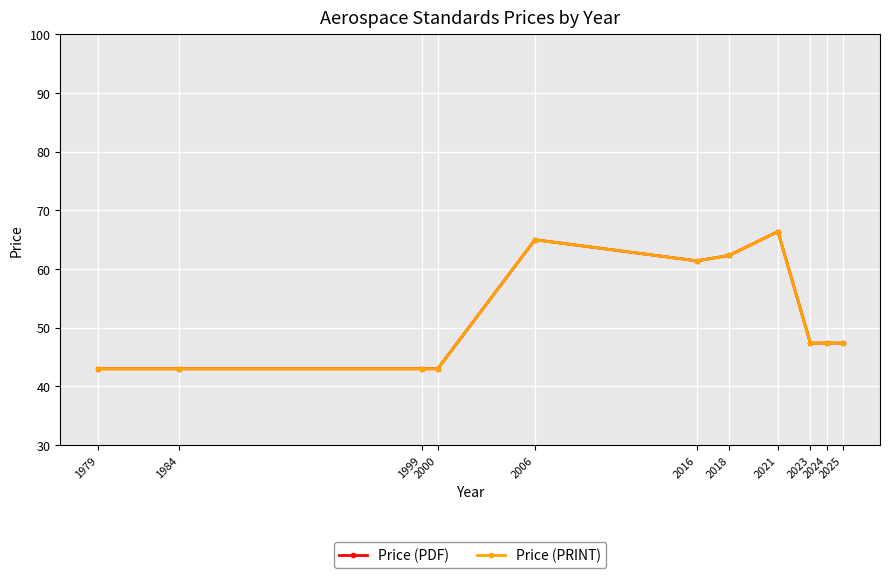

Is this an area chart (filled region under the line)?

No